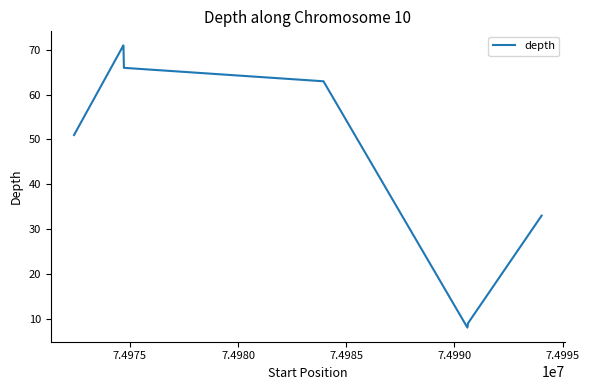

What is the difference between the second highest and minimum values?

63